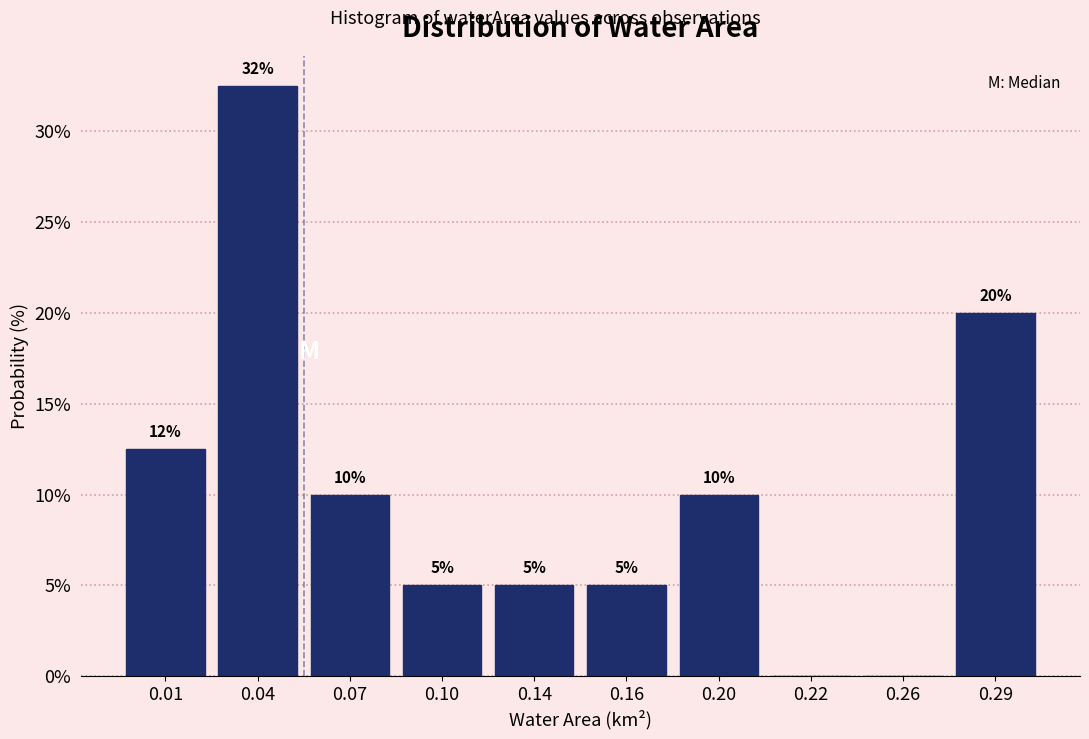

The chart shows a value of 4.0 at 0.07. True or false?

False